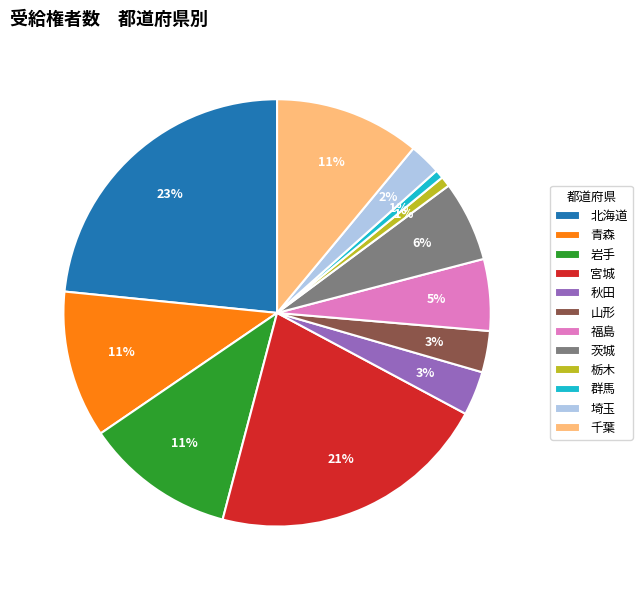

How many segments does this pie chart have?

12